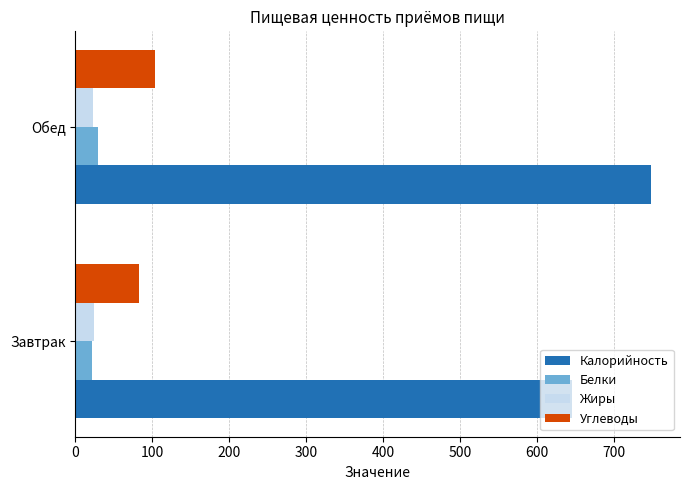

List the labels in order of Углеводы value, largest first.

Обед, Завтрак